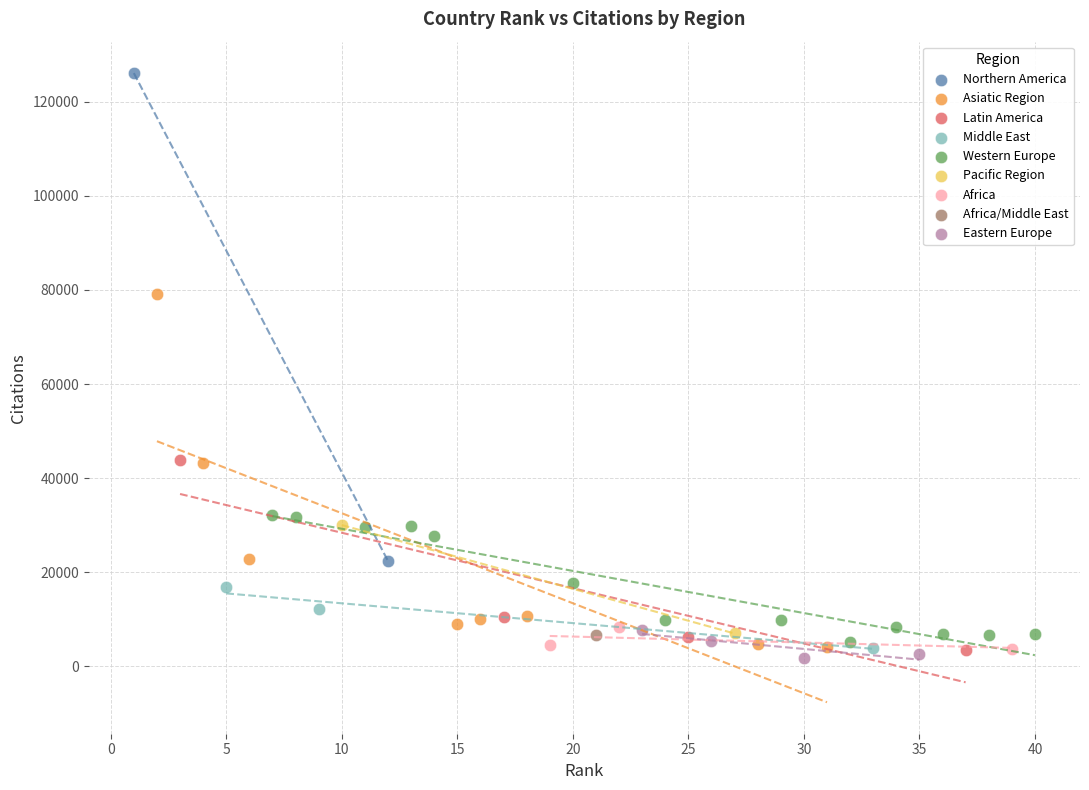

Which series reaches the maximum Y coordinate?

Northern America